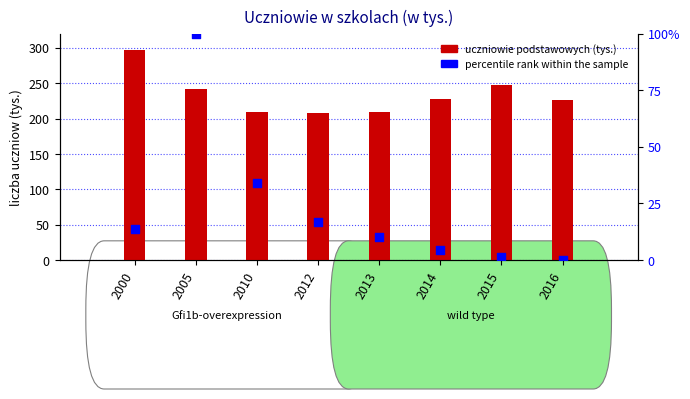

Which series has the largest total across all categories?

uczniowie podstawowych (tys.)